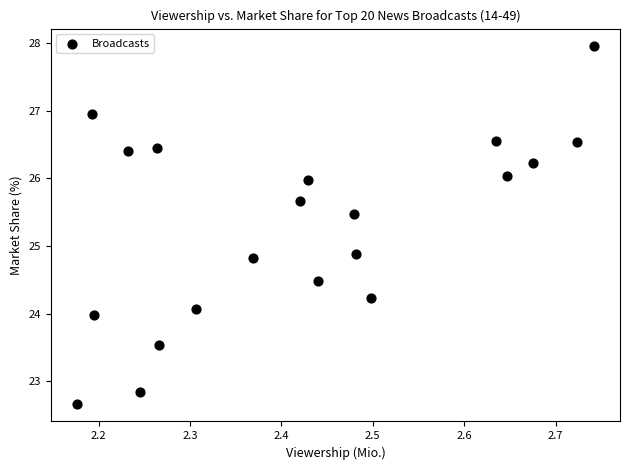

What is the range of Y values (max minus min)?

5.3